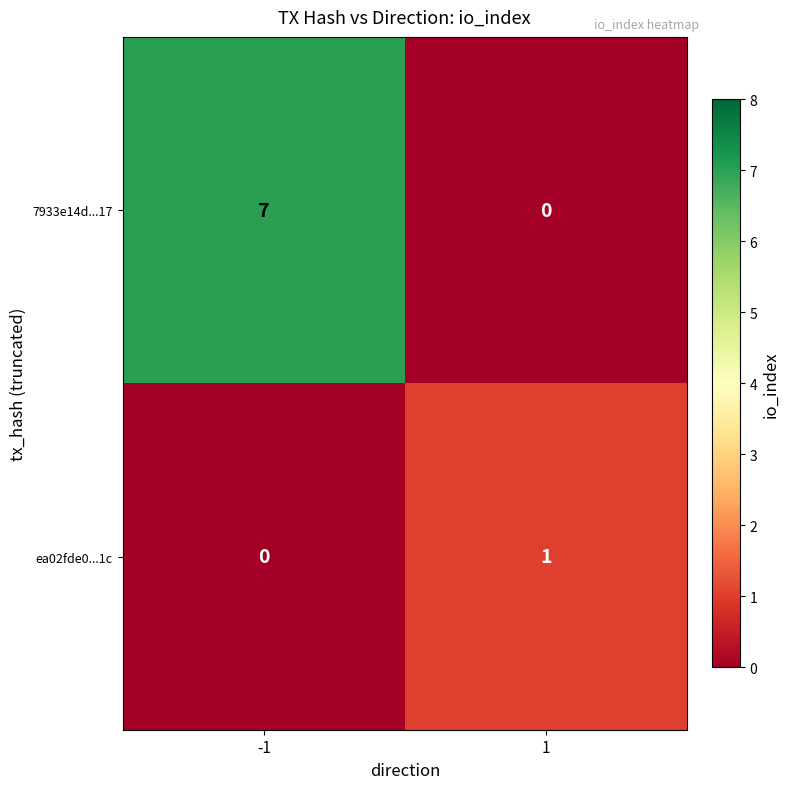

The 7933e14d...17 series shows 3 at -1. True or false?

False